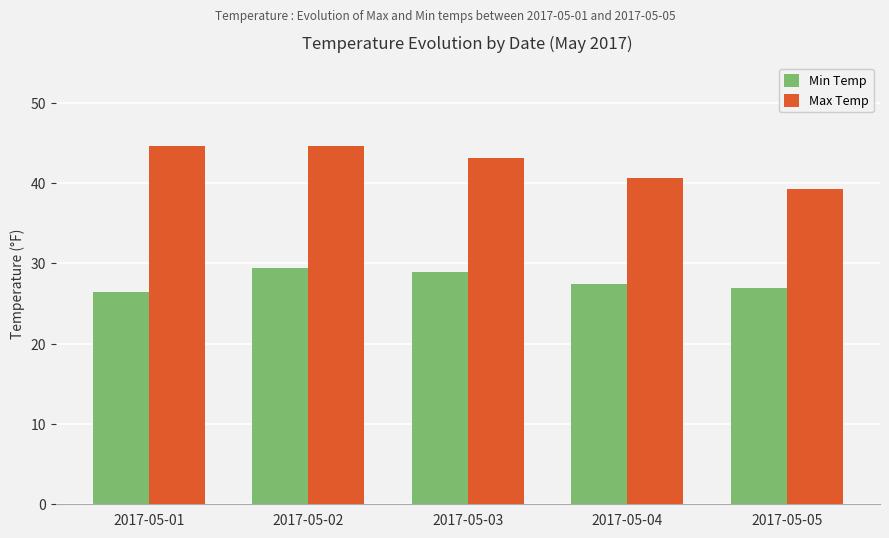

Is it true that Max Temp equals 25.8 at 2017-05-03?

False